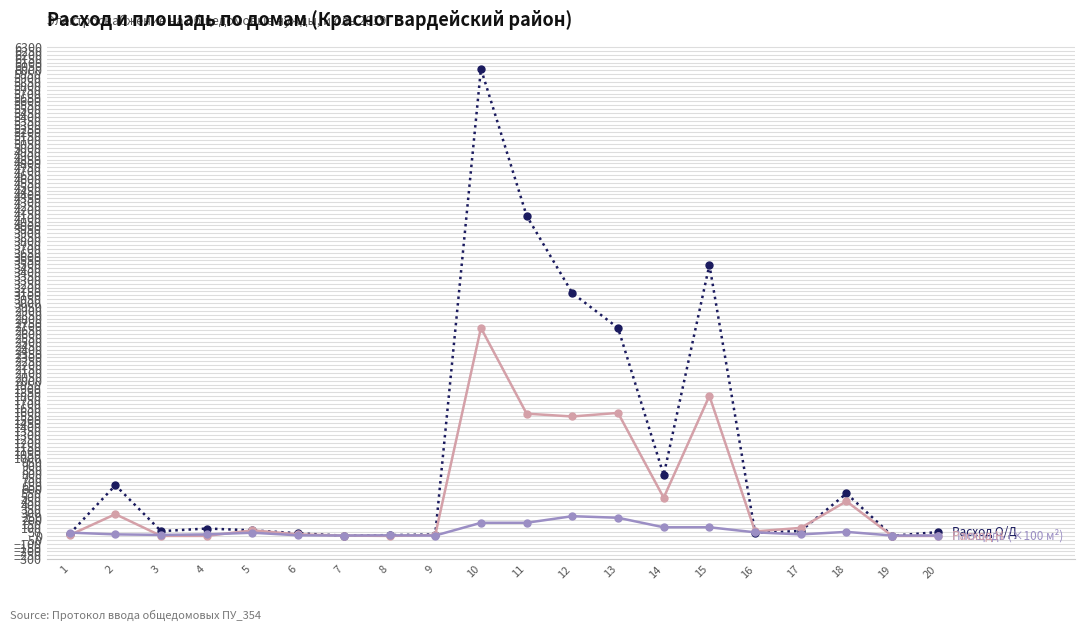

At which category is the sum across all series the highest?

10